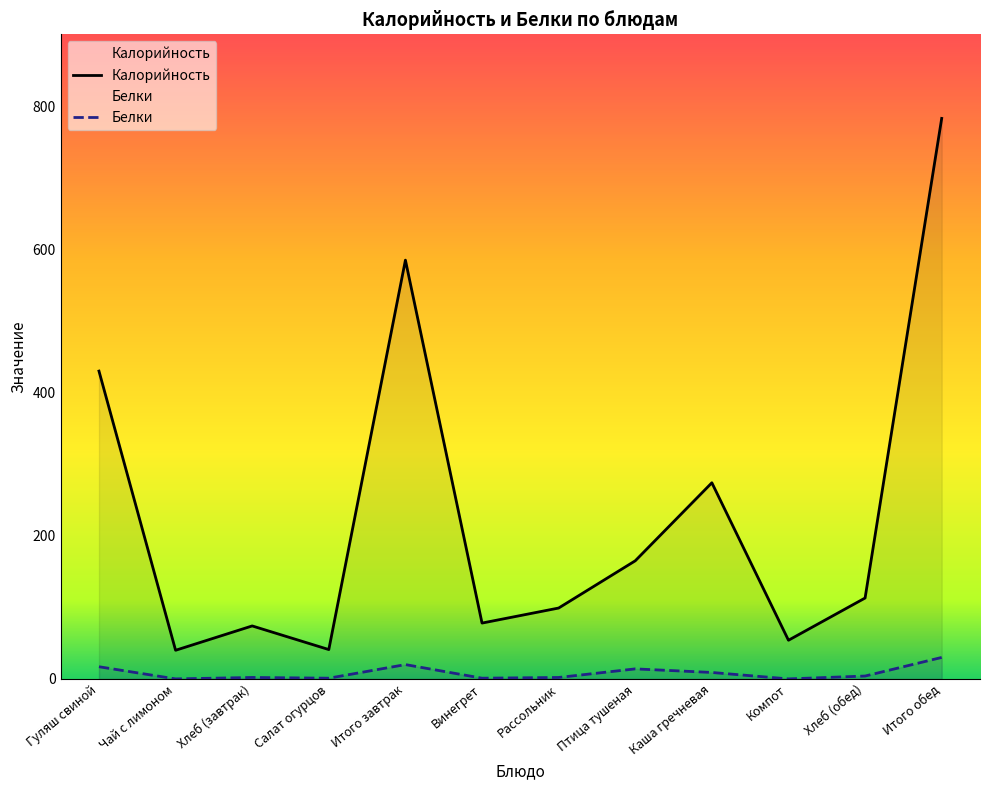

List the series in order of their overall mean, highest first.

Калорийность, Белки